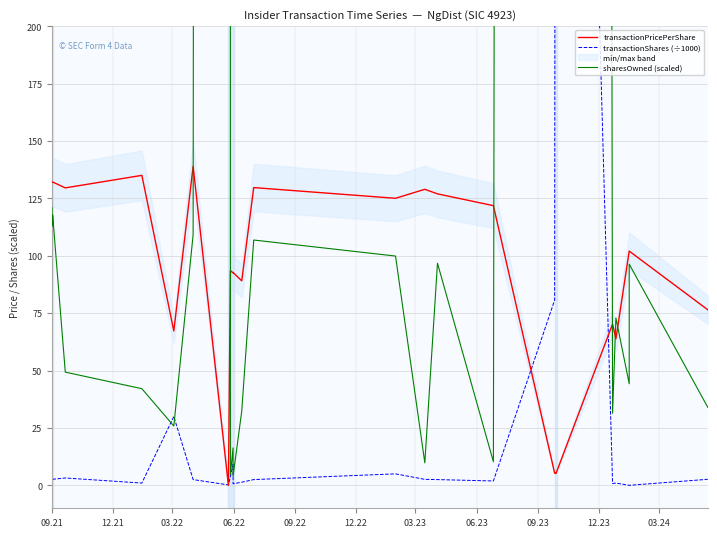

Does the chart display data point markers on the line(s)?

No